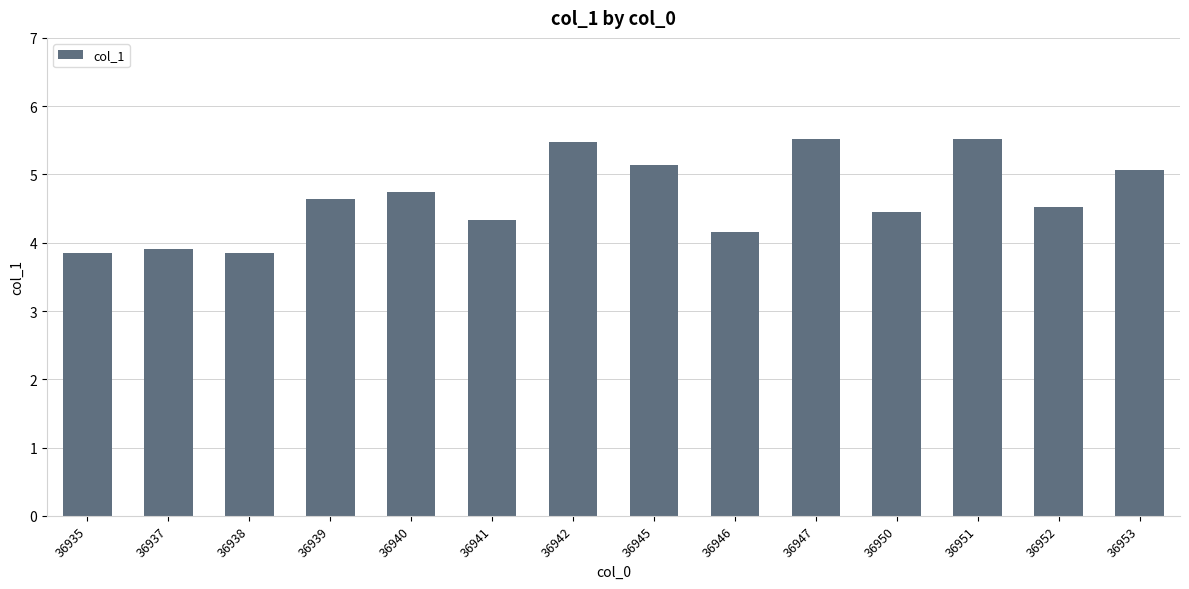

What is the ratio of the value at 36942 to the value at 36941?

1.3